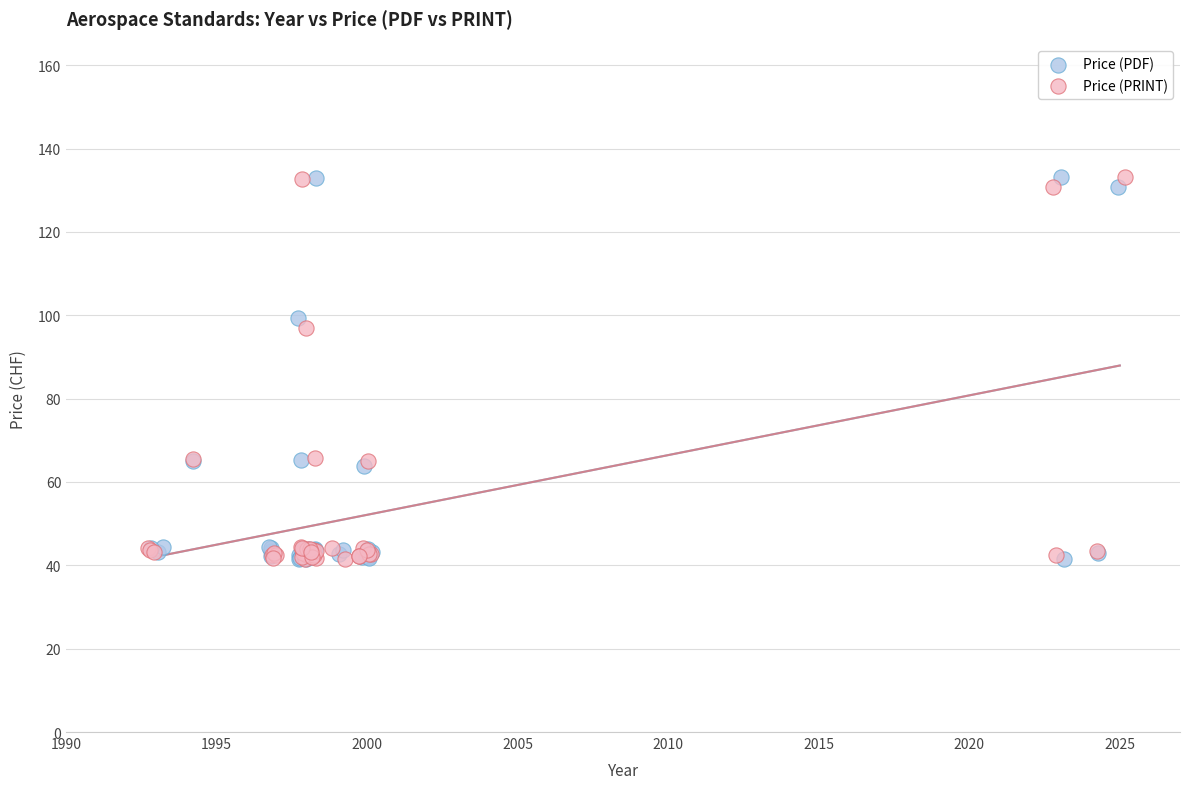

What are all the series names shown in the legend?

Price (PDF), Price (PRINT)